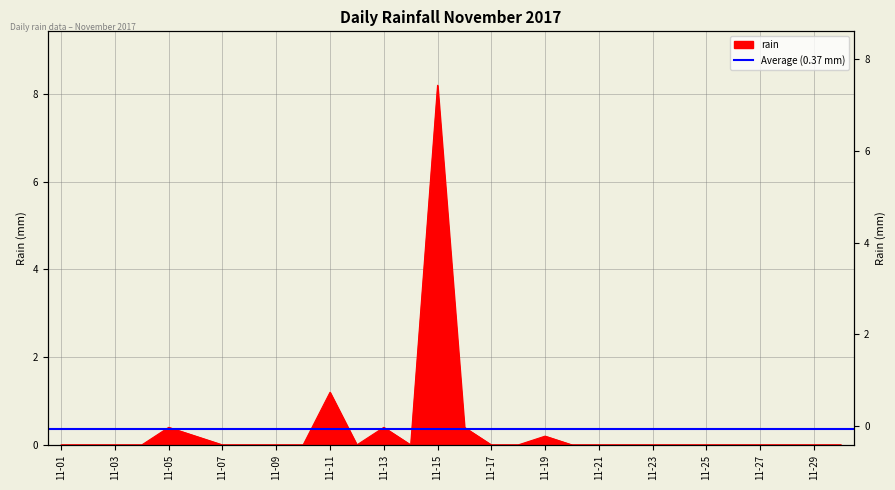

List the labels in order of value, largest first.

2017-11-15, 2017-11-11, 2017-11-05, 2017-11-13, 2017-11-16, 2017-11-06, 2017-11-19, 2017-11-01, 2017-11-02, 2017-11-03, 2017-11-04, 2017-11-07, 2017-11-08, 2017-11-09, 2017-11-10, 2017-11-12, 2017-11-14, 2017-11-17, 2017-11-18, 2017-11-20, 2017-11-21, 2017-11-22, 2017-11-23, 2017-11-24, 2017-11-25, 2017-11-26, 2017-11-27, 2017-11-28, 2017-11-29, 2017-11-30